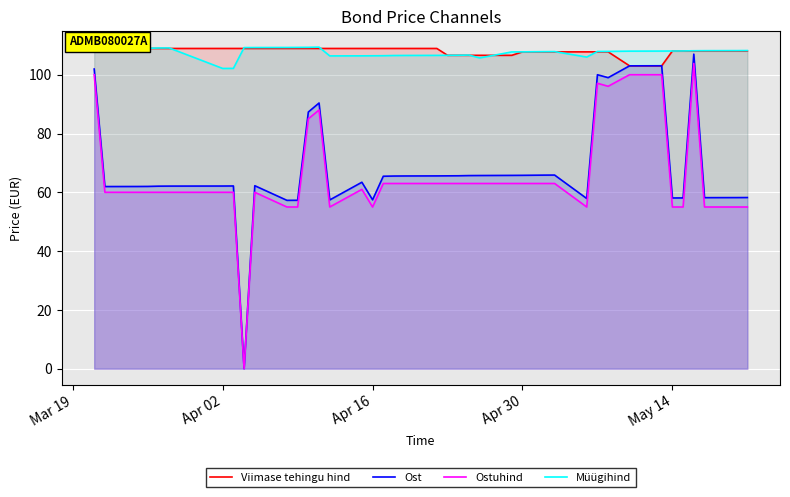

Which series has the widest spread of values?

Ost